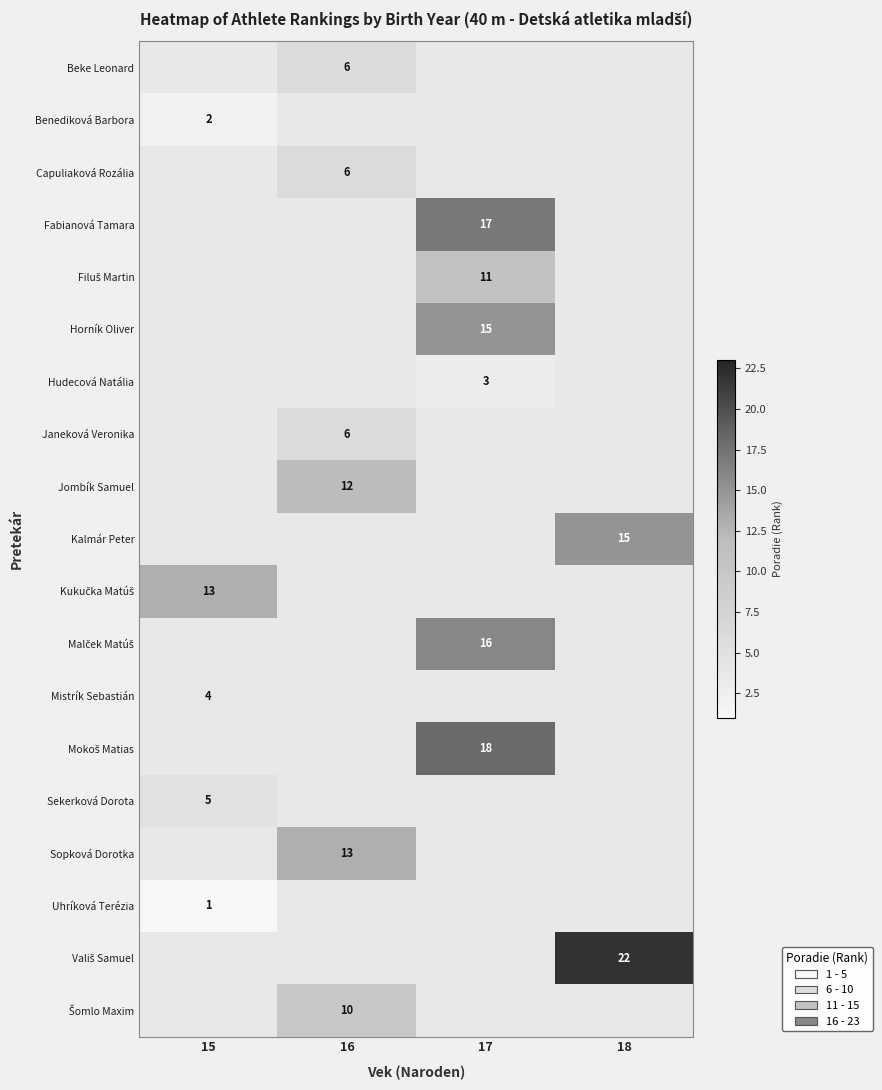

What is the smallest value displayed?

1.0